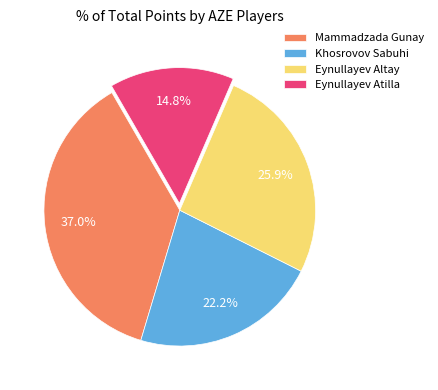

Rank the categories by value from lowest to highest.

Eynullayev Atilla, Khosrovov Sabuhi, Eynullayev Altay, Mammadzada Gunay